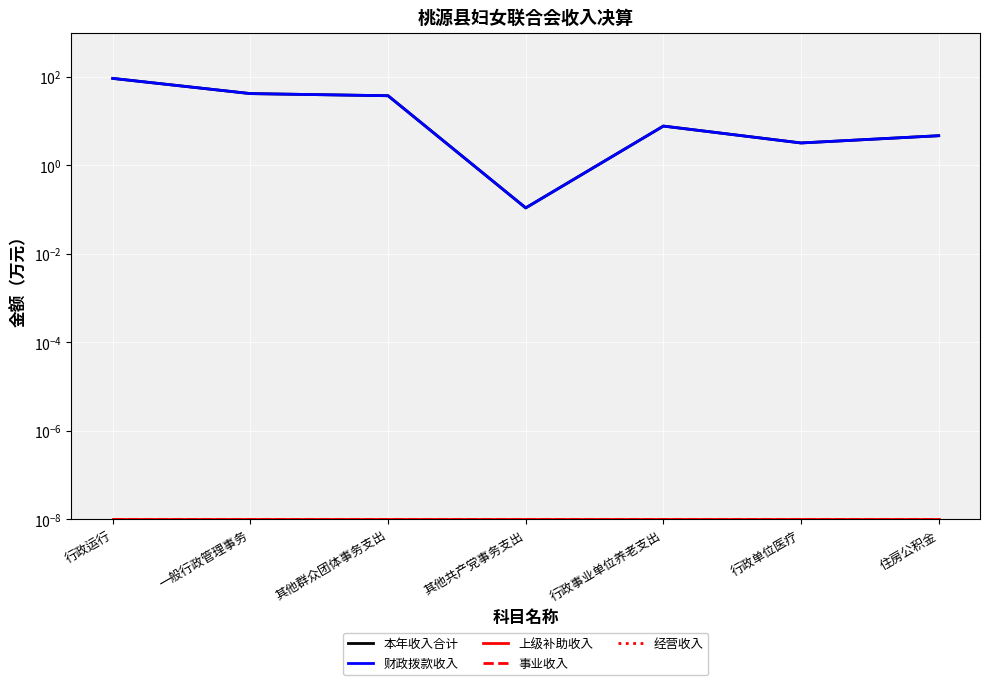

How many values in the 本年收入合计 series are below 7?

3